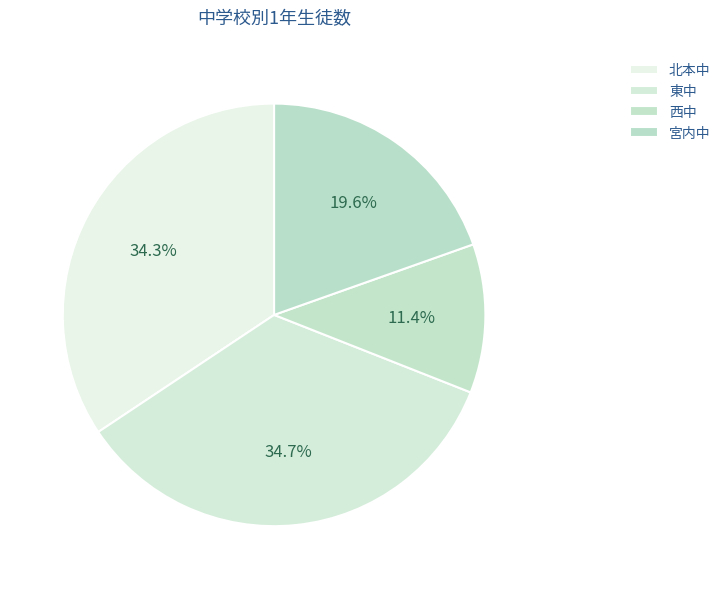

Does 宮内中 account for over 50% of the chart?

No